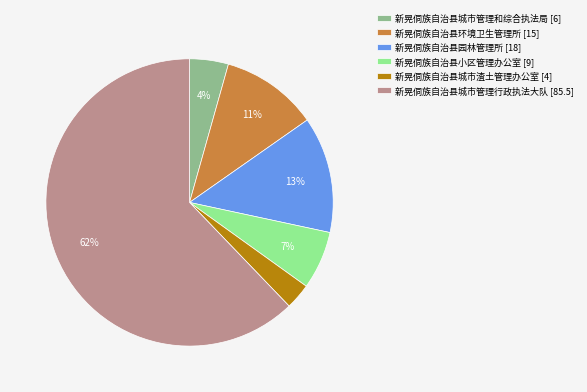

Which has a higher value, 新晃侗族自治县城市管理行政执法大队 [85.5] or 新晃侗族自治县城市渣土管理办公室 [4]?

新晃侗族自治县城市管理行政执法大队 [85.5]